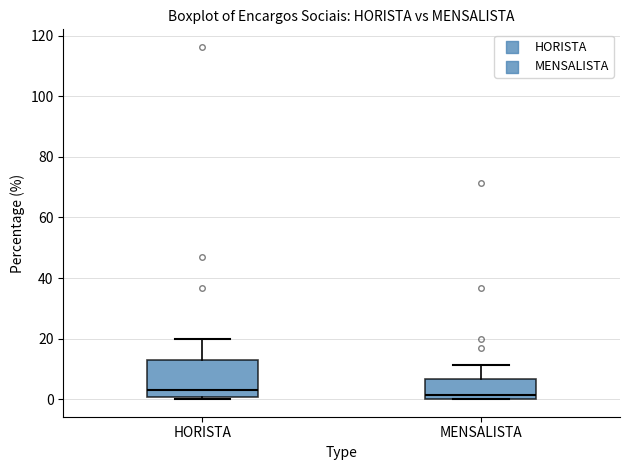

Reading left to right, transcribe this box plot: for each box, give where its median line is, the range the box spans, and where its two whiskers end, as read against the y-axis. The values are not printed on the chart, so give them approximately, as read against the axis.

HORISTA: median 4, box 0 to 12, whiskers 0 to 20
MENSALISTA: median 2, box 0 to 6, whiskers 0 to 12